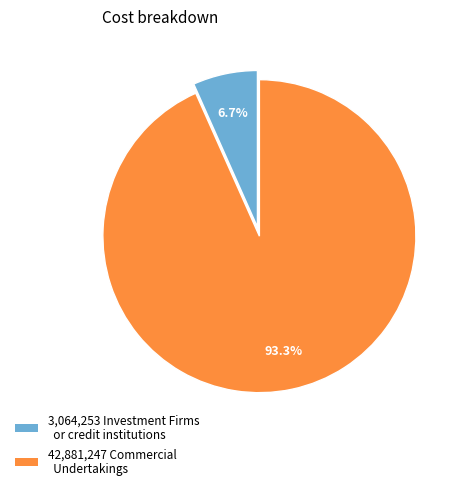

Is there a majority slice in this chart?

Yes